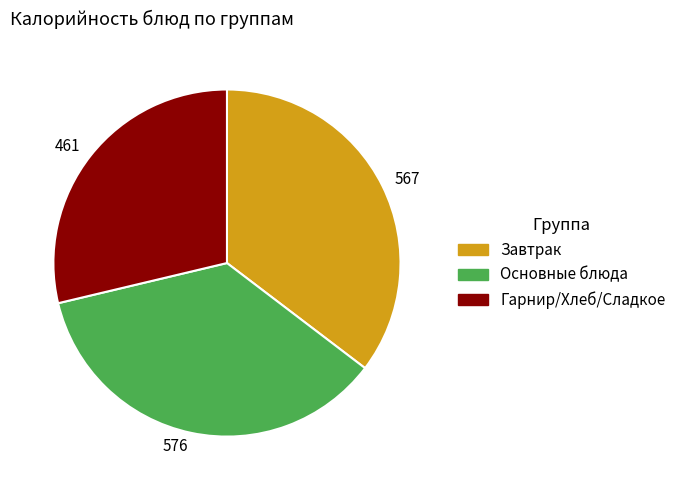

The Гарнир/Хлеб/Сладкое slice represents 42% of the pie. True or false?

False